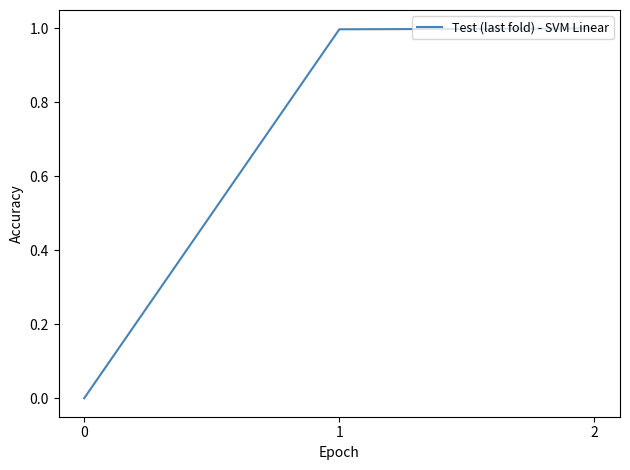

What is the difference between the values at 2 and 0?

1.0